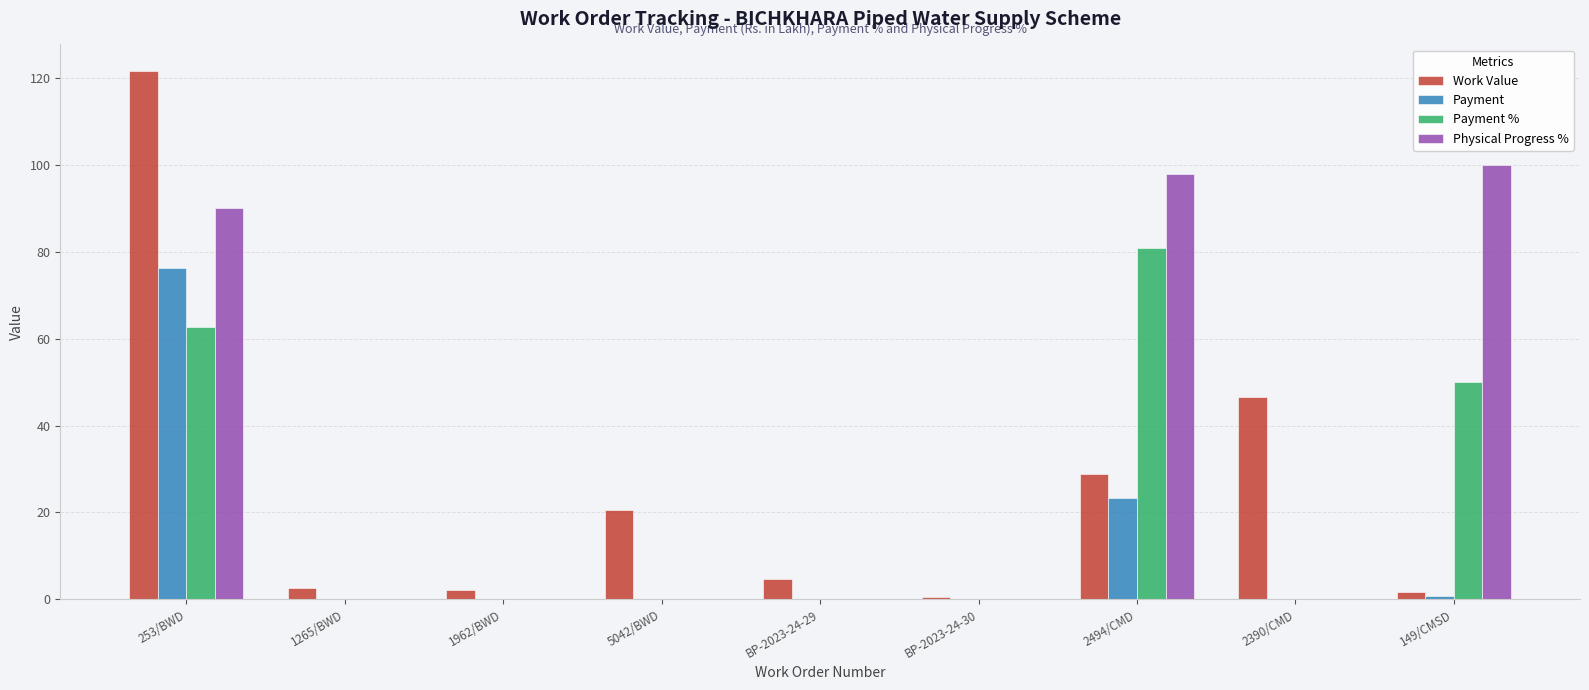

What is the sum of the Physical Progress % values at 1265/BWD and 2494/CMD?

98.0